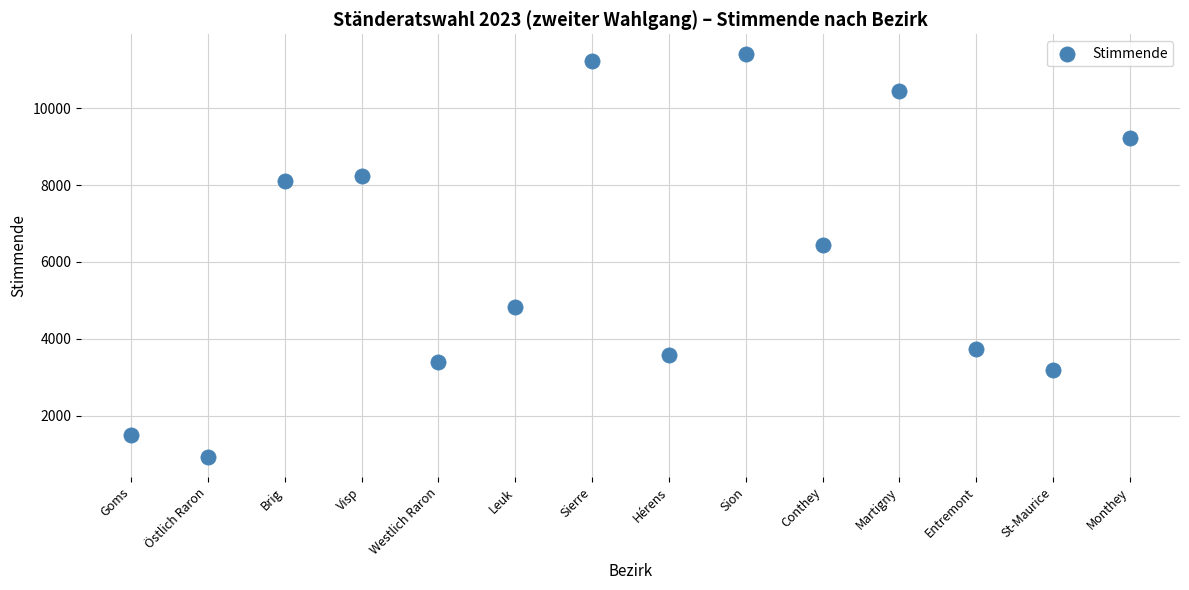

What Y value in the scatter plot is closest to 6165?

6437